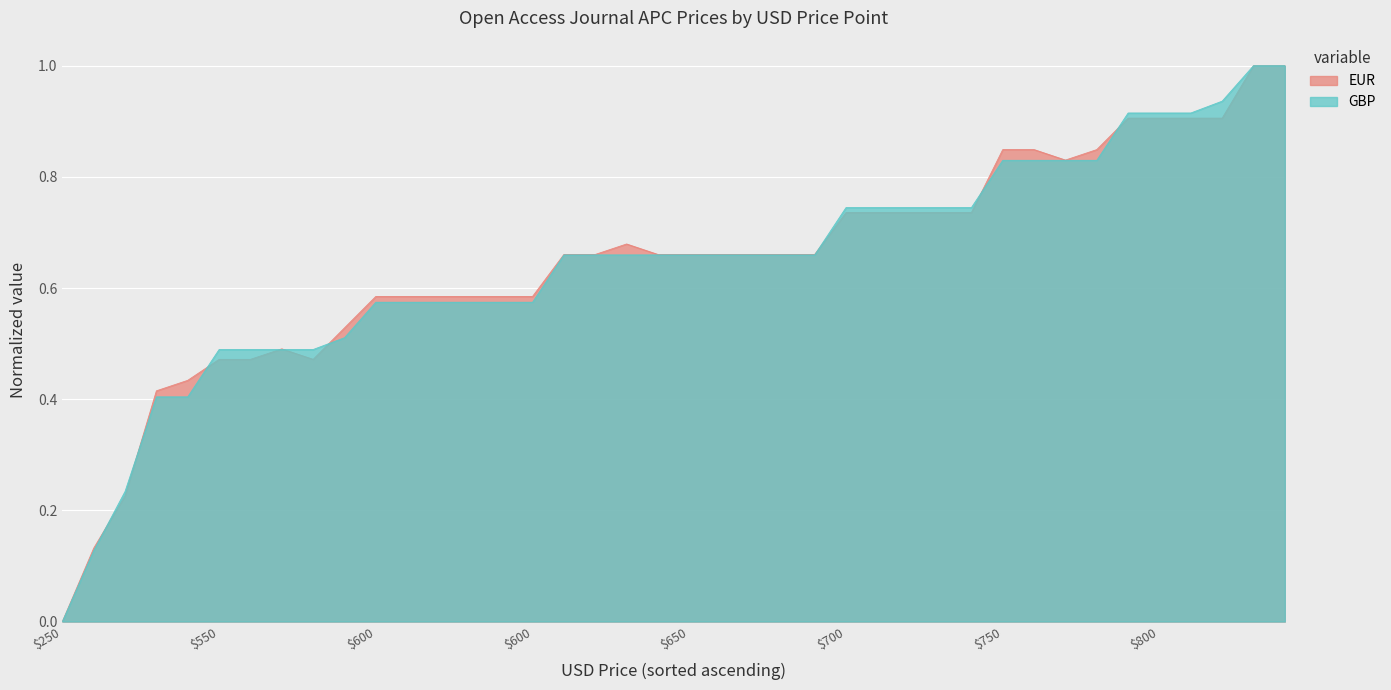

In EUR, how many points are higher than both neighbors (excluding endpoints)?

2